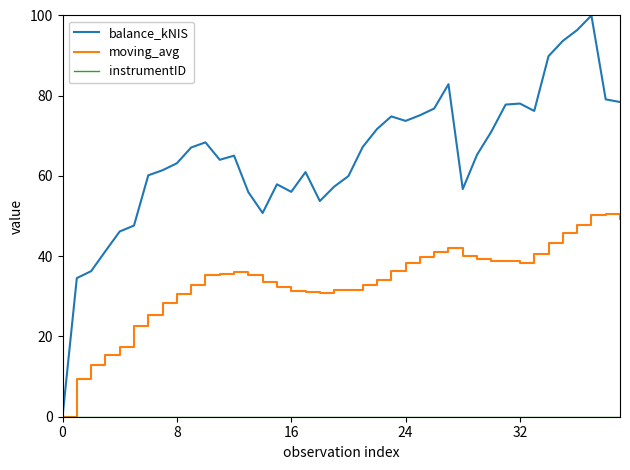

Which series has the largest total across all categories?

balance_kNIS